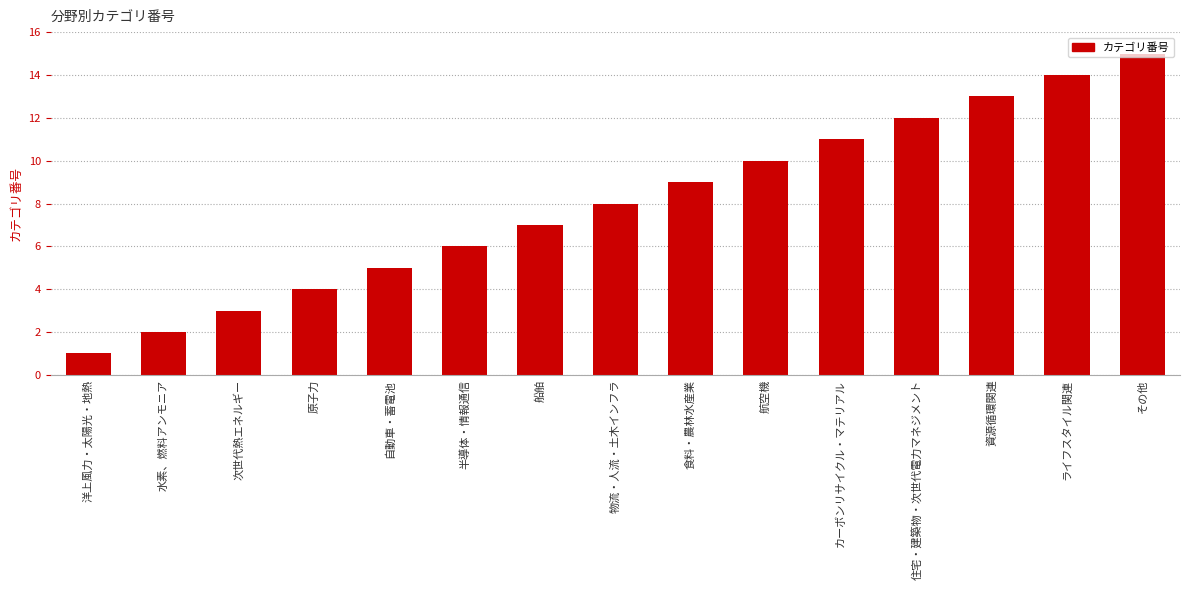

Reading left to right, transcribe all the data shown in this chart.

洋上風力・太陽光・地熱=1	水素、燃料アンモニア=2	次世代熱エネルギー=3	原子力=4	自動車・蓄電池=5	半導体・情報通信=6	船舶=7	物流・人流・土木インフラ=8	食料・農林水産業=9	航空機=10	カーボンリサイクル・マテリアル=11	住宅・建築物・次世代電力マネジメント=12	資源循環関連=13	ライフスタイル関連=14	その他=15